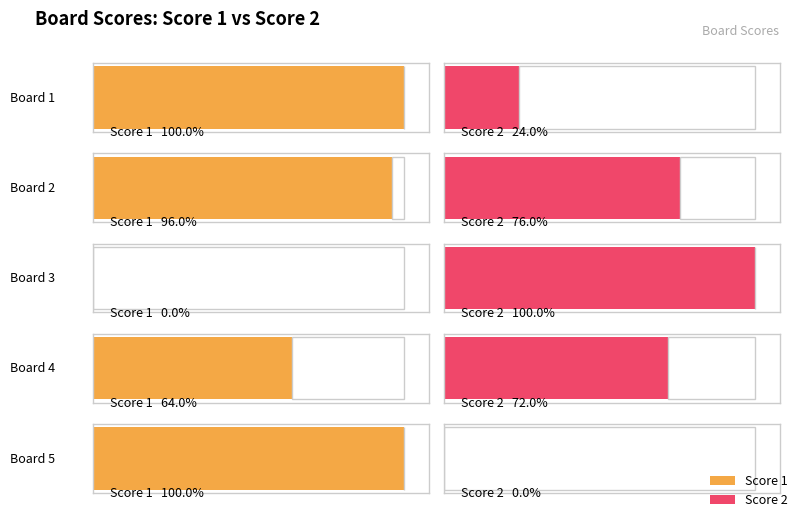

How many bars are there in total?

10